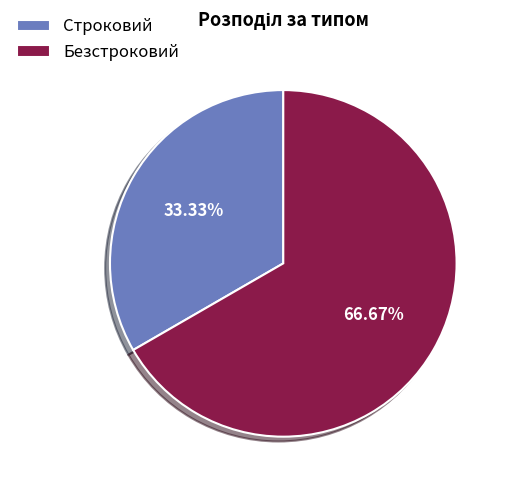

Which category accounts for the majority?

Безстроковий